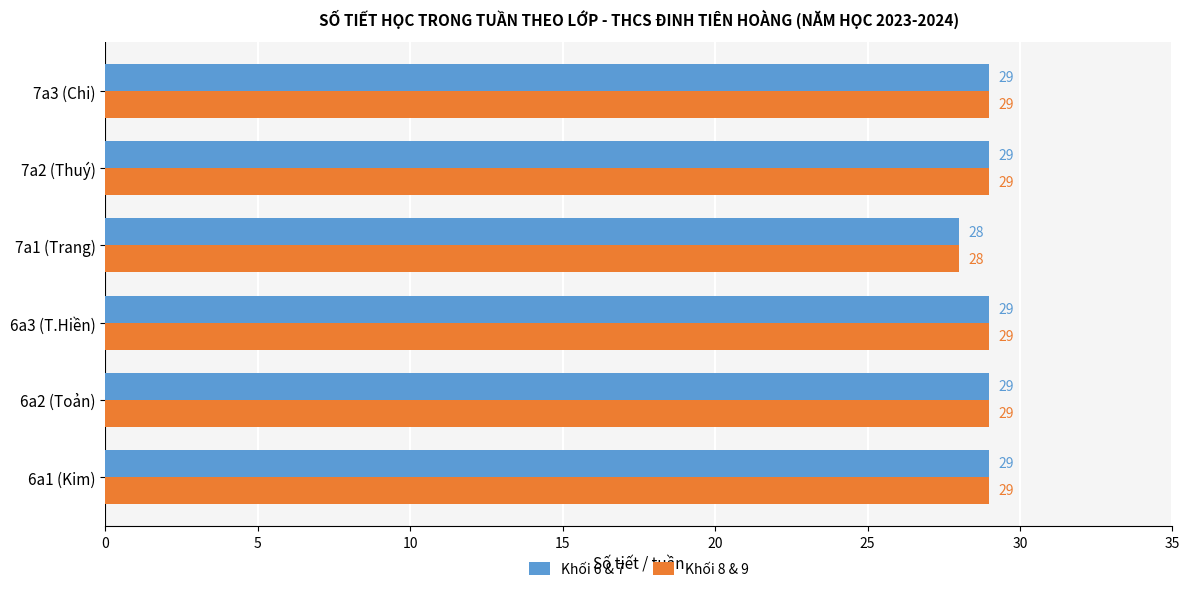

What are all the series names shown in the legend?

Khối 6 & 7, Khối 8 & 9